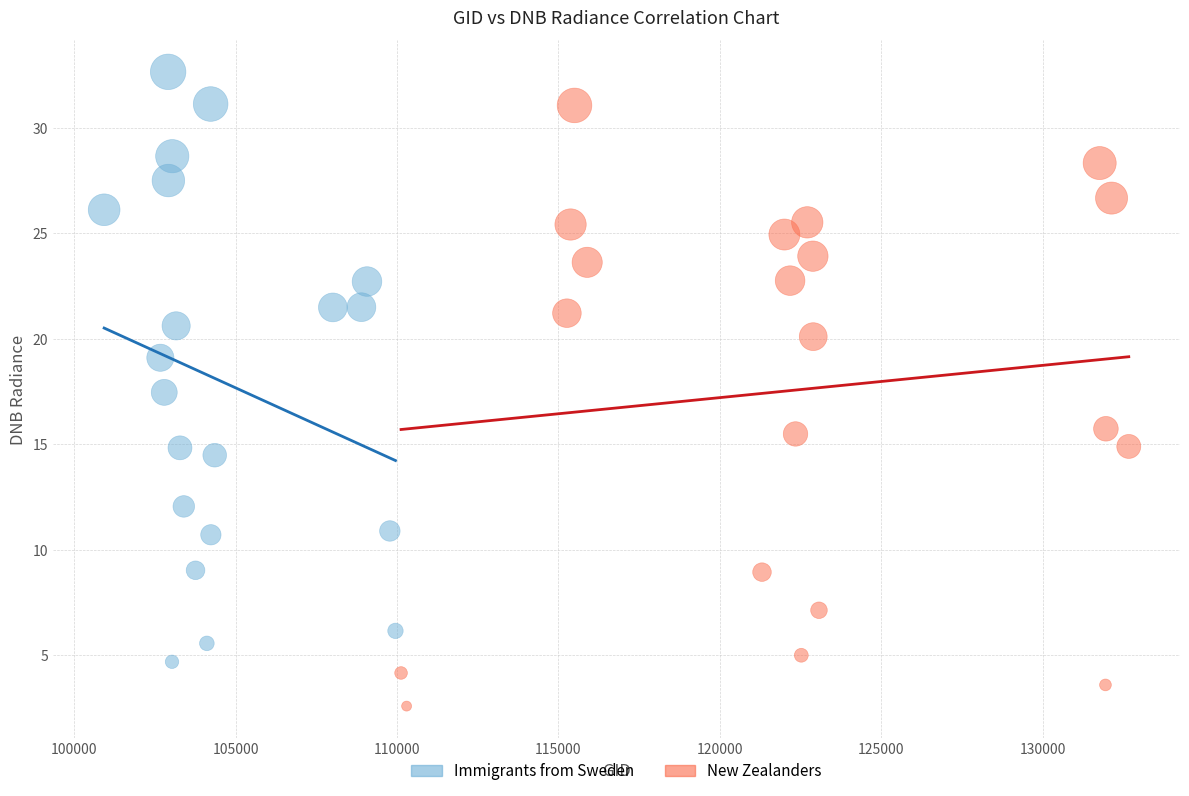

Which series contains the lowest Y value?

New Zealanders